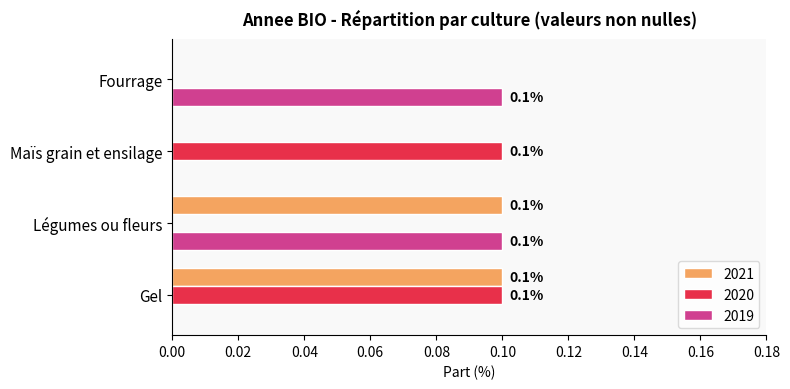

How many data points does each series have?

4